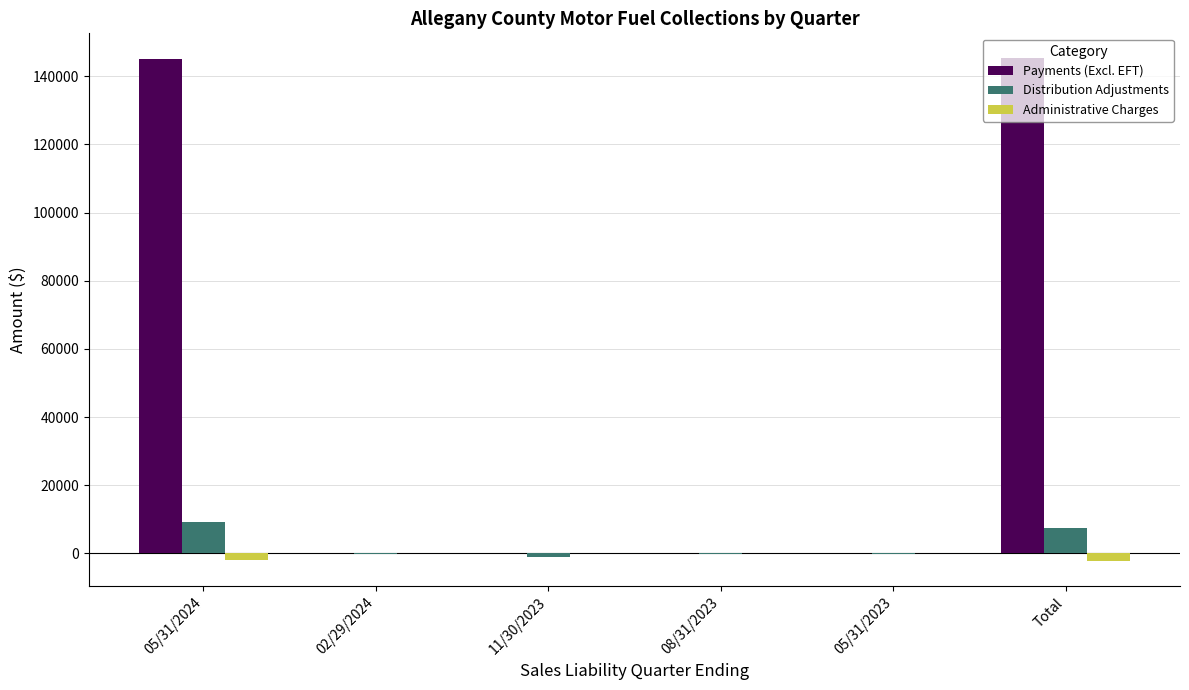

Between 05/31/2024 and 11/30/2023, which series saw the biggest shift?

Payments (Excl. EFT)